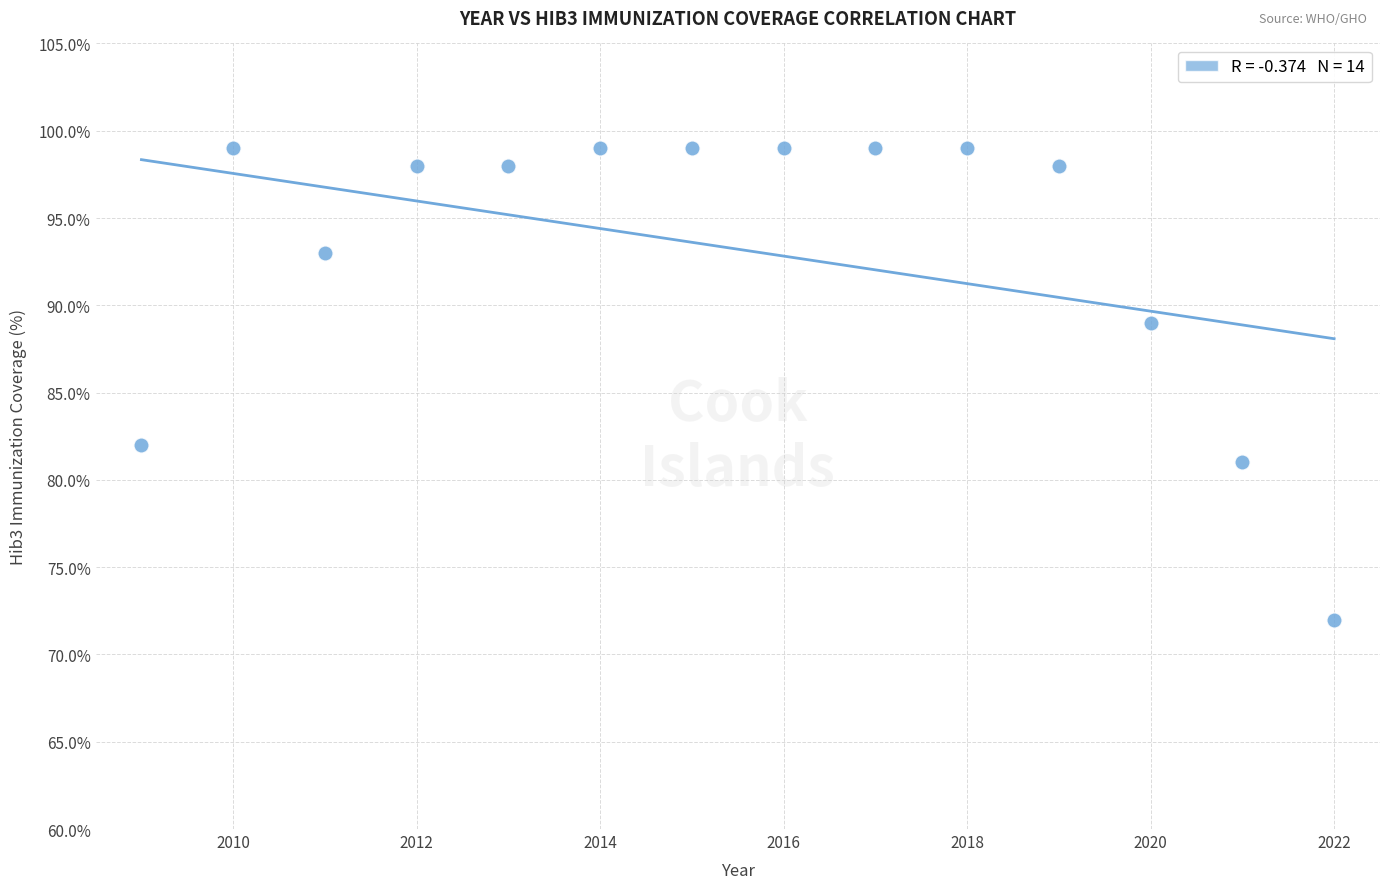

What is the range of Y values (max minus min)?

27